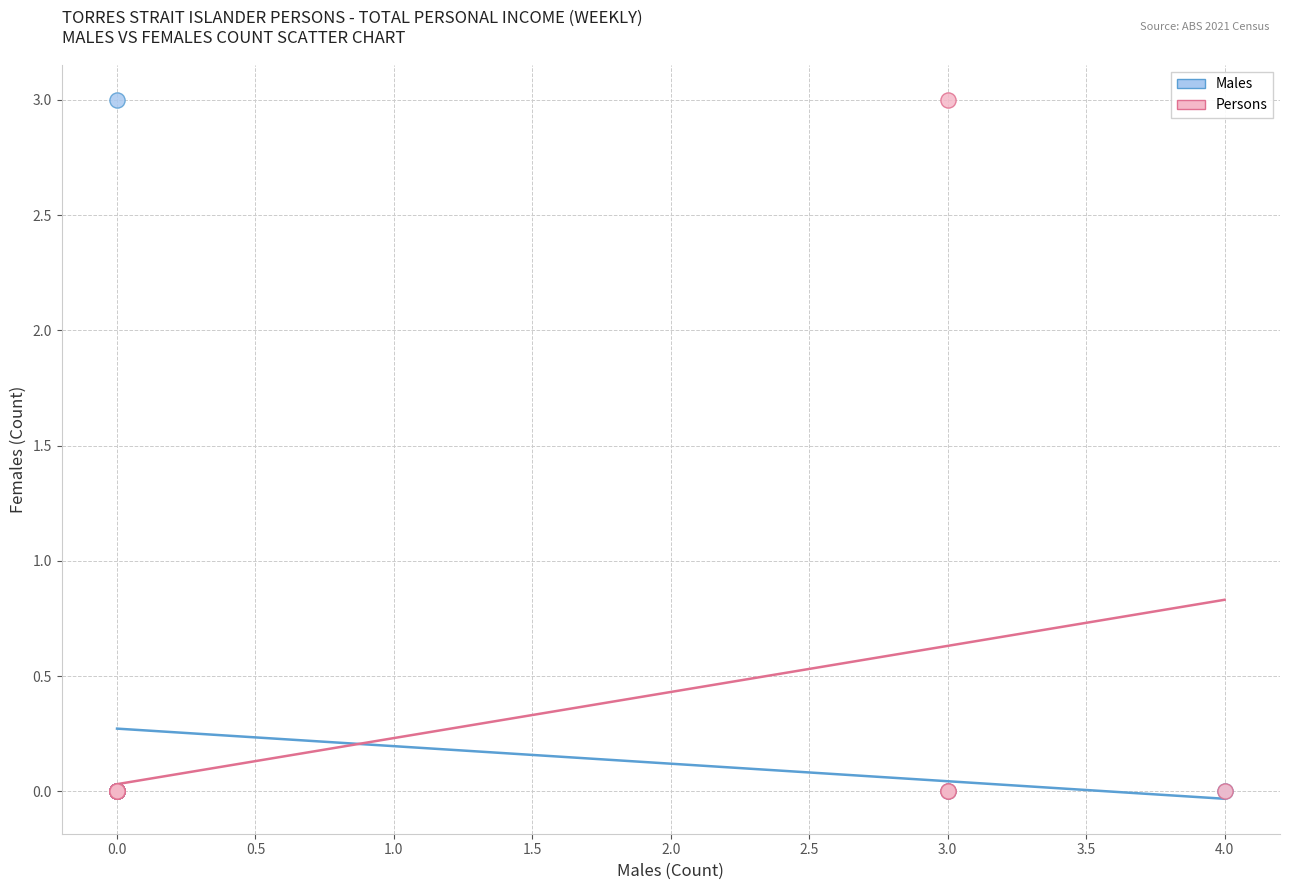

What are all the series names shown in the legend?

Males, Persons